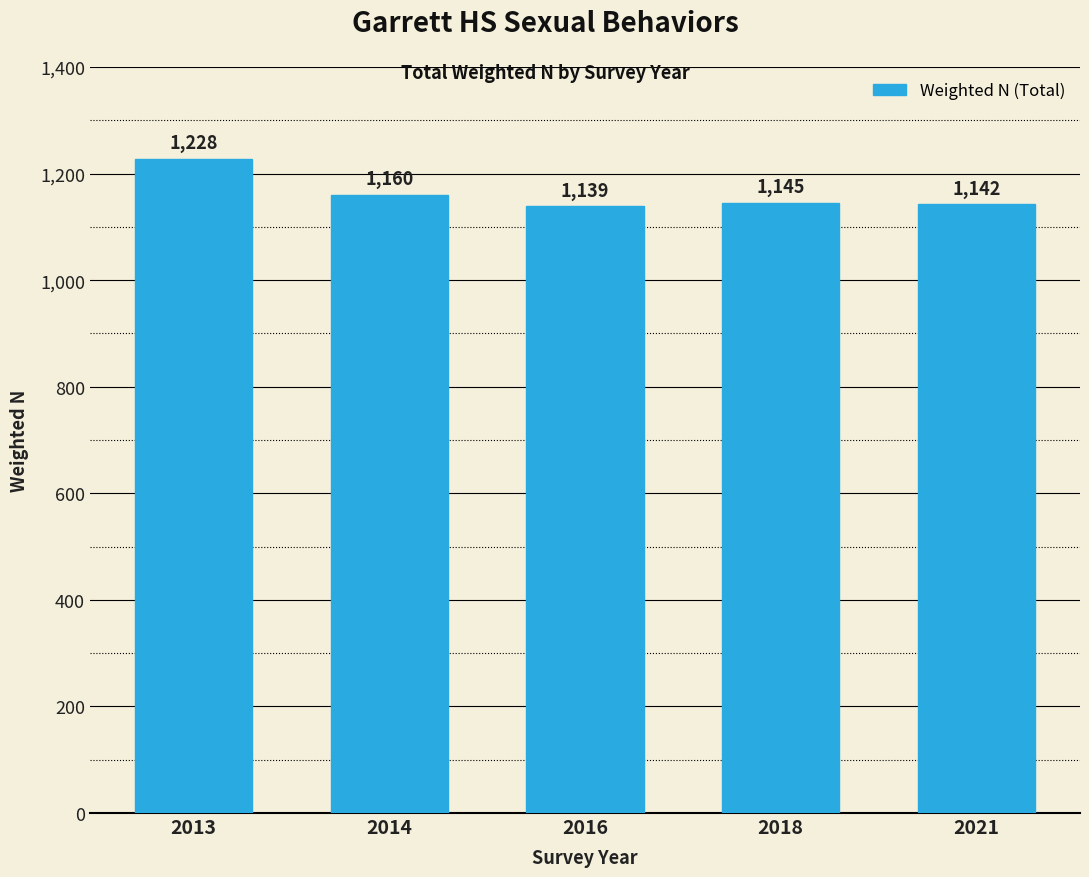

Reading left to right, what are all the values shown in this chart?

1228	1160	1139	1145	1142